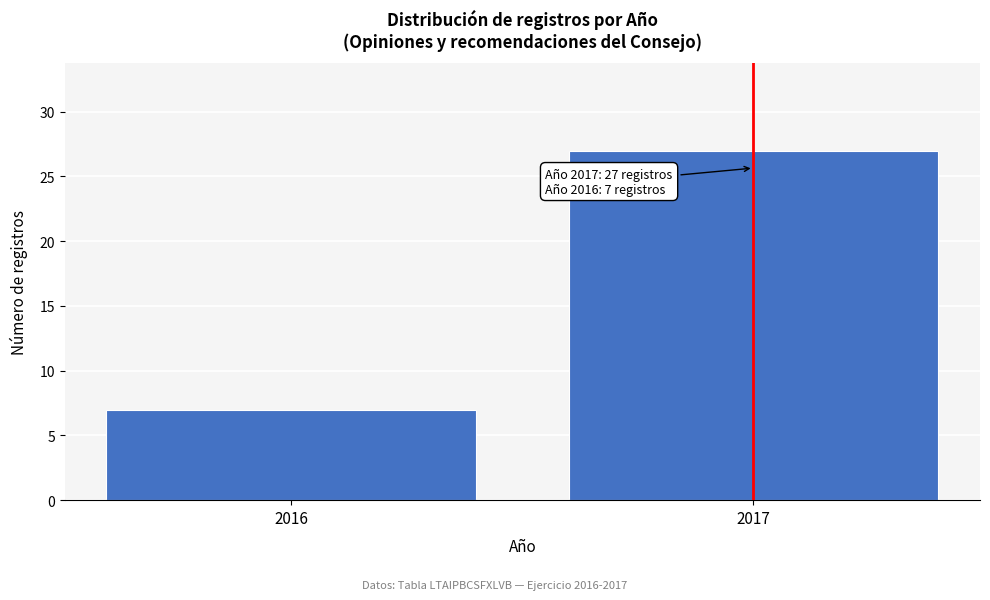

Reading left to right, extract all data points from this chart.

7	27